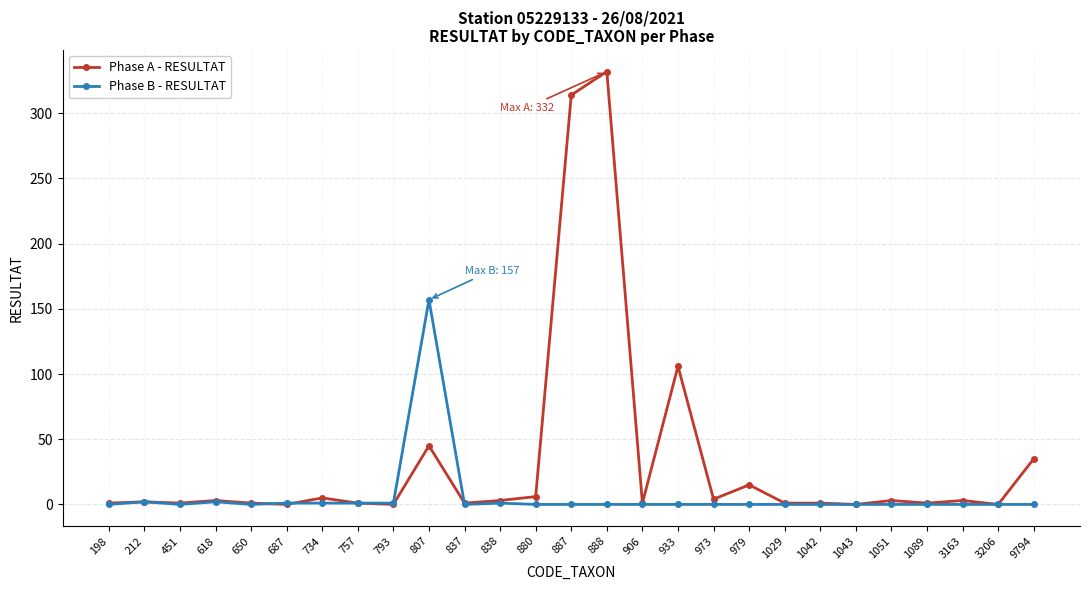

Does the chart have visible grid lines?

Yes